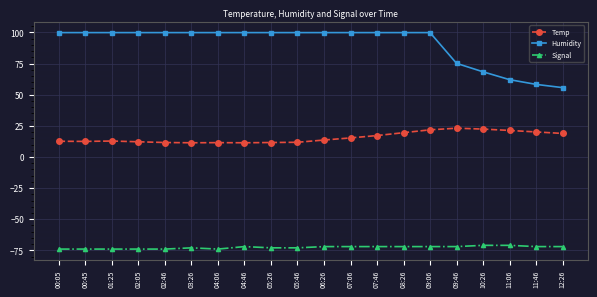

True or false: Humidity has a value of 146.3 at 00:05.

False